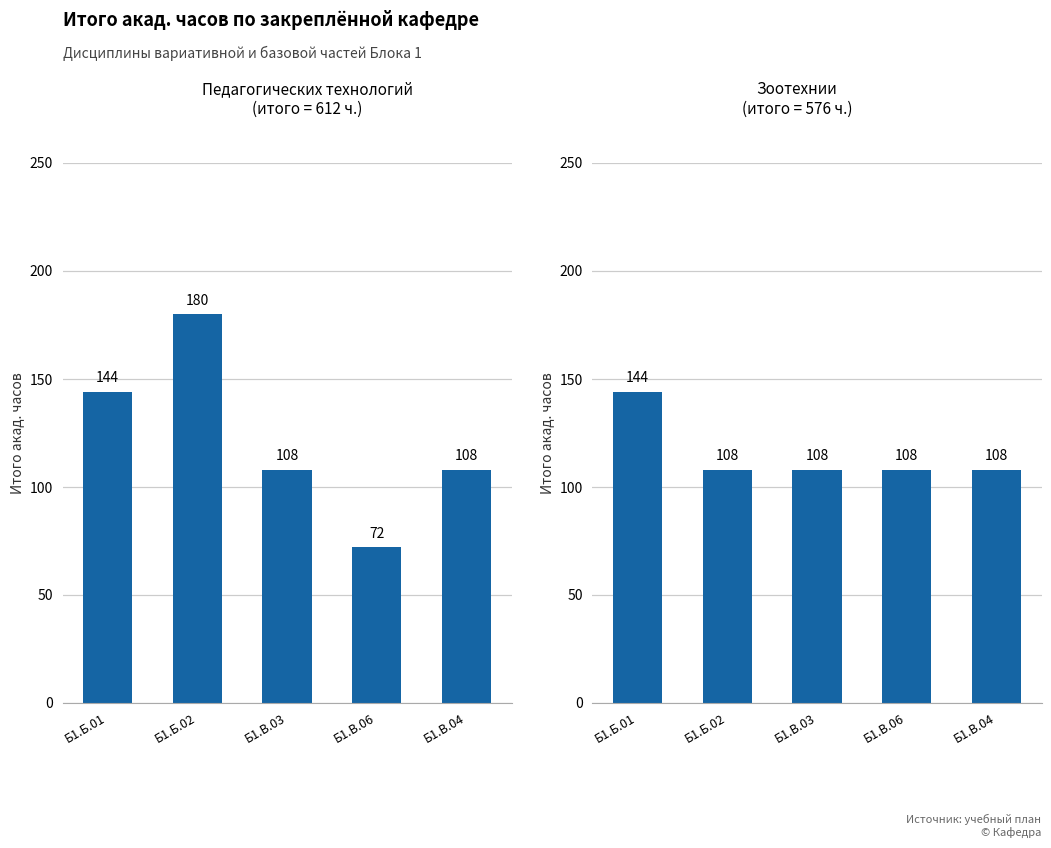

Reading left to right, extract all data points from this chart.

Педагогических технологий: Б1.Б.01=144	Б1.Б.02=180	Б1.В.03=108	Б1.В.06=72	Б1.В.04=108
Зоотехнии: Б1.Б.01=144	Б1.Б.02=108	Б1.В.03=108	Б1.В.06=108	Б1.В.04=108